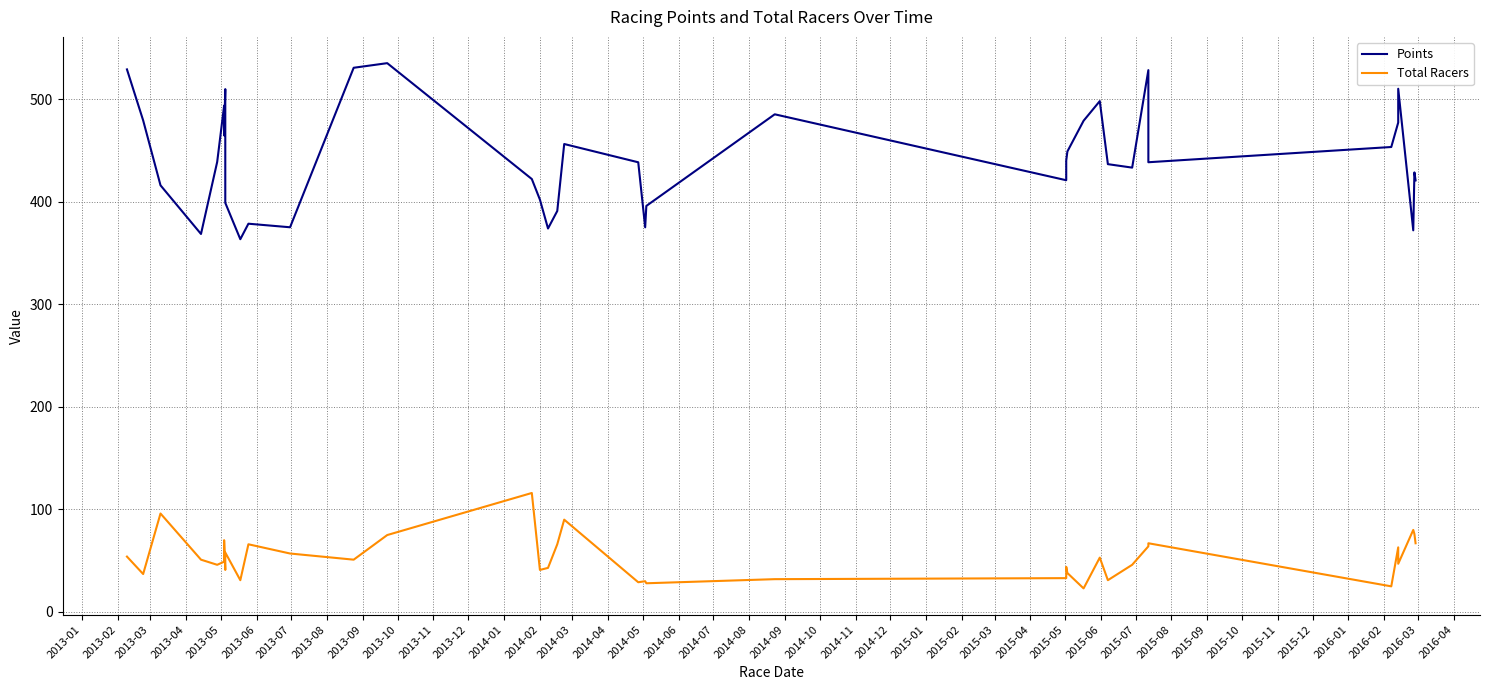

What is the value of the Total Racers point at the 20th from the left?

29.0